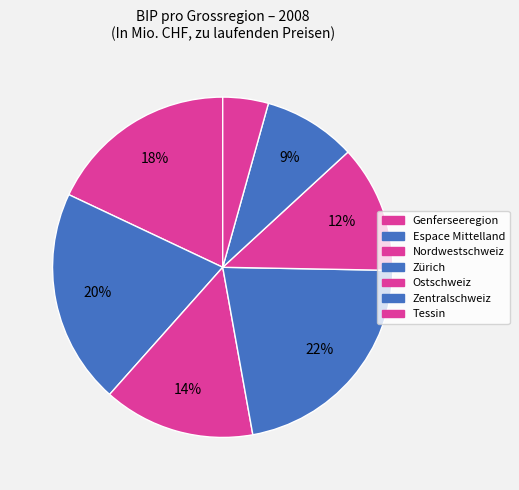

Rank the categories by value from lowest to highest.

Tessin, Zentralschweiz, Ostschweiz, Nordwestschweiz, Genferseeregion, Espace Mittelland, Zürich